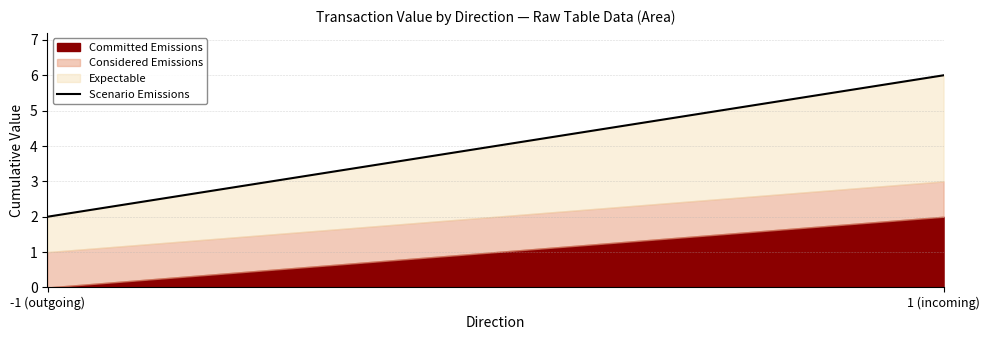

How many lines are shown in the chart?

3